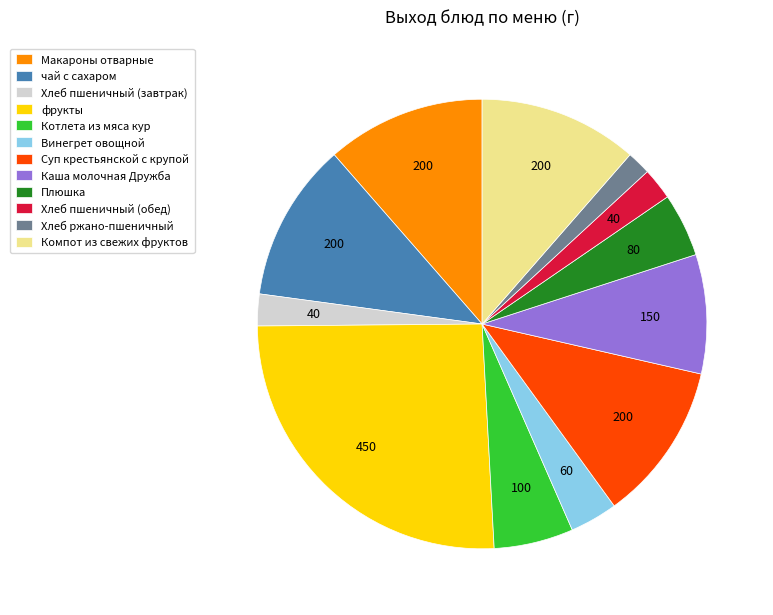

Count the number of slices in the pie.

12